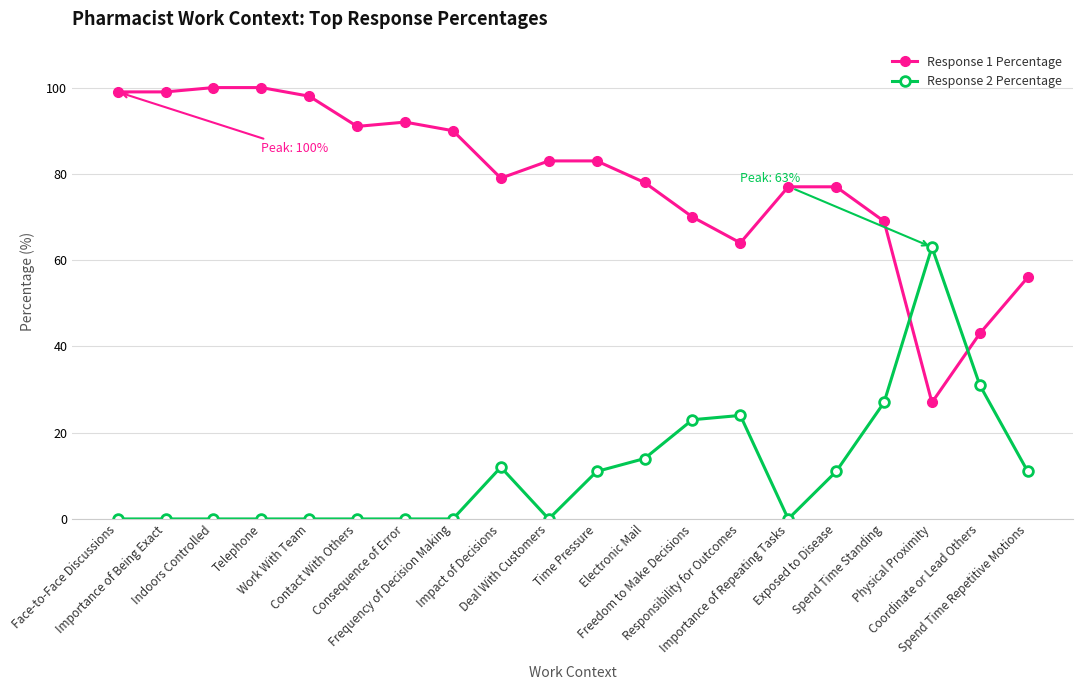

List the series in order of their peak value, highest first.

Response 1 Percentage, Response 2 Percentage